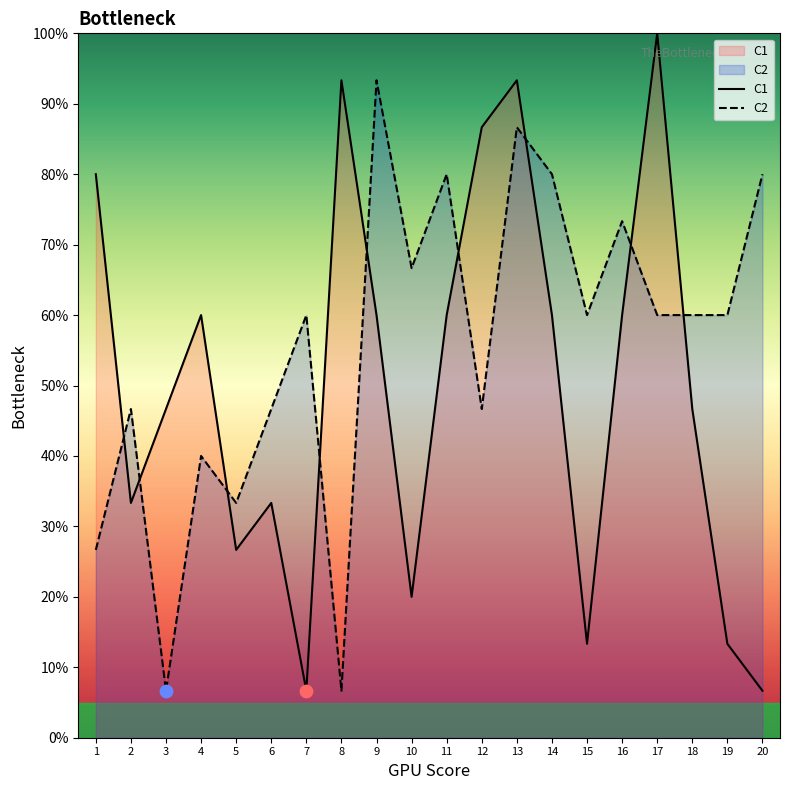

What is the total value across all series at 17?

160.0